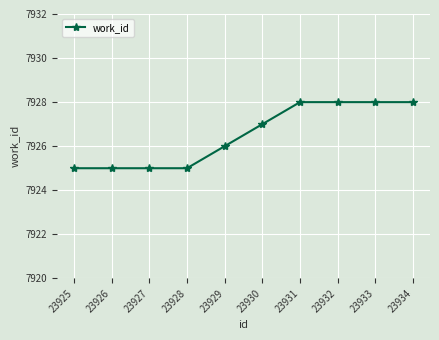

True or false: the data shows 10684 at 23927.

False